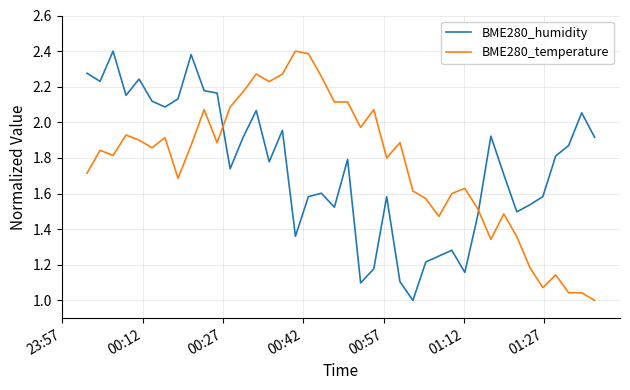

After their last crossing, which series has the higher values: BME280_temperature or BME280_humidity?

BME280_humidity